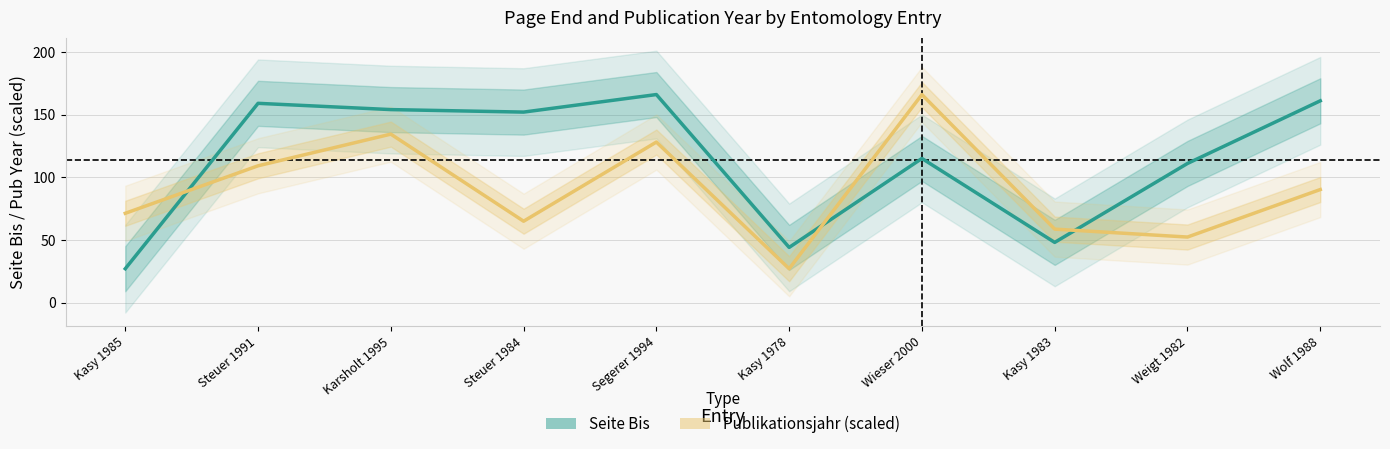

What is the difference between the maximum and second lowest values in the Seite Bis series?

122.0